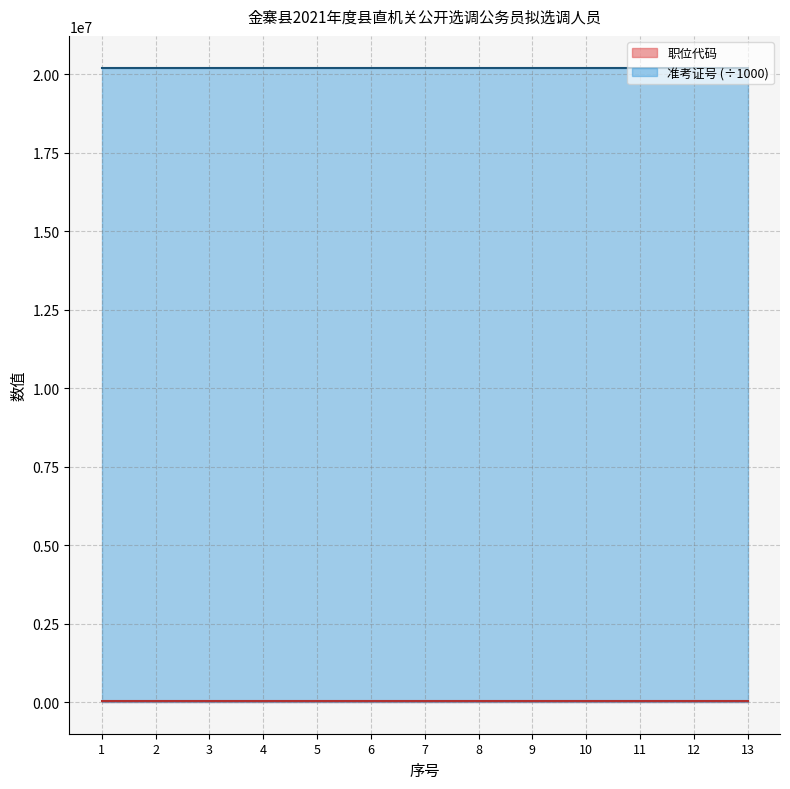

What is the maximum value shown in the chart?

20210925.0